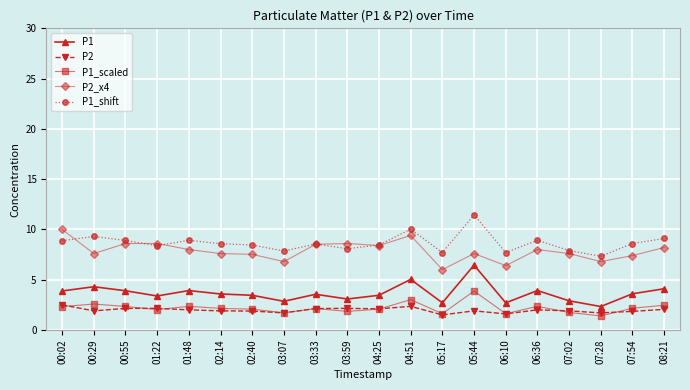

What are all the series names shown in the legend?

P1, P2, P1_scaled, P2_x4, P1_shift